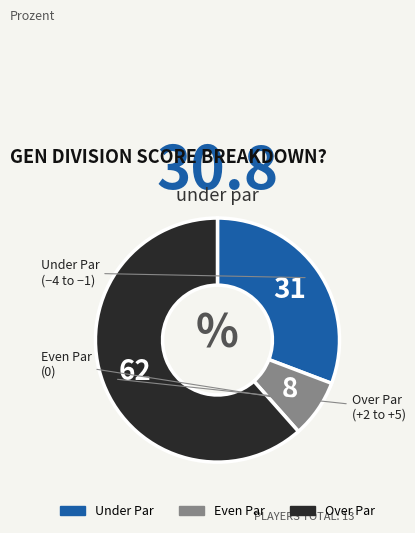

Does any single category account for the majority?

Yes